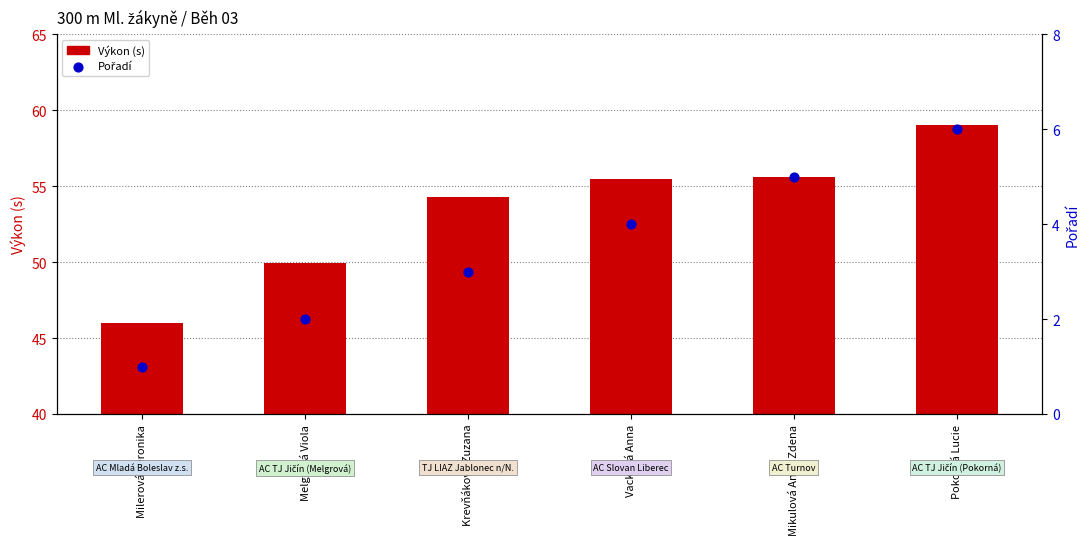

At which category is the sum across all series the highest?

Pokorná Lucie